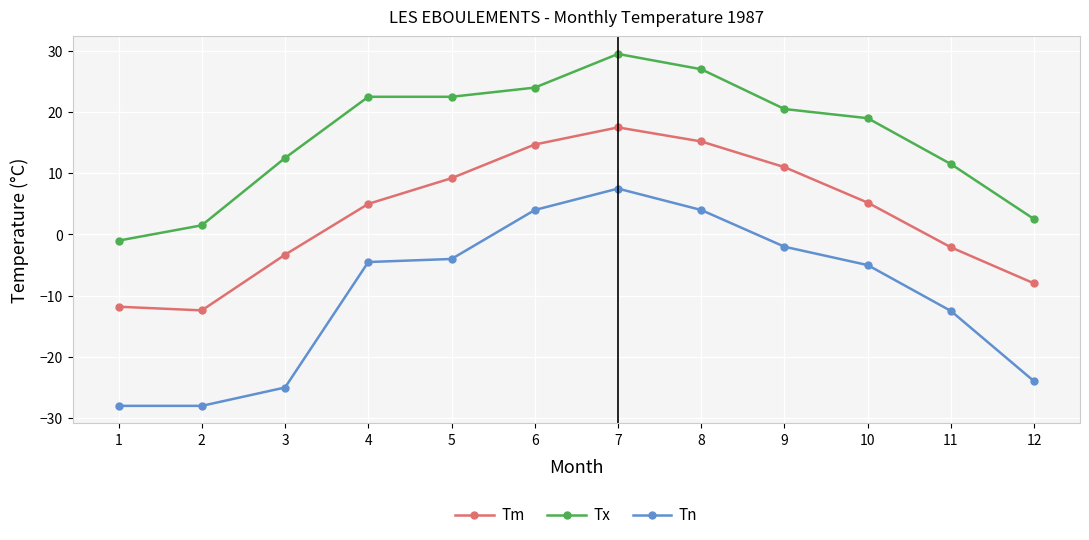

Where is the first local maximum for Tm?

7